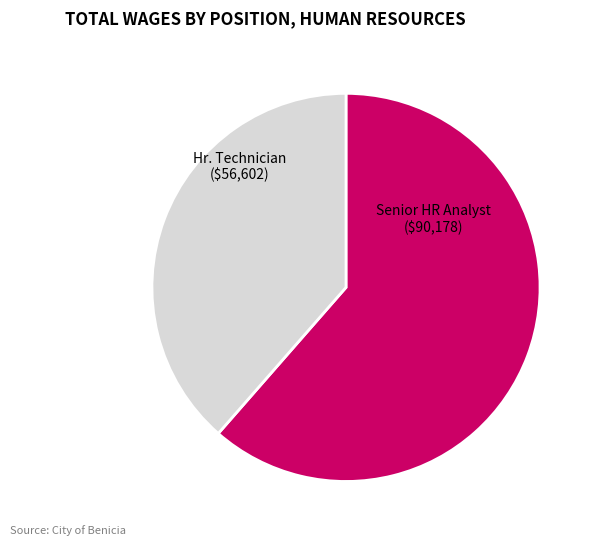

How many segments does this pie chart have?

2